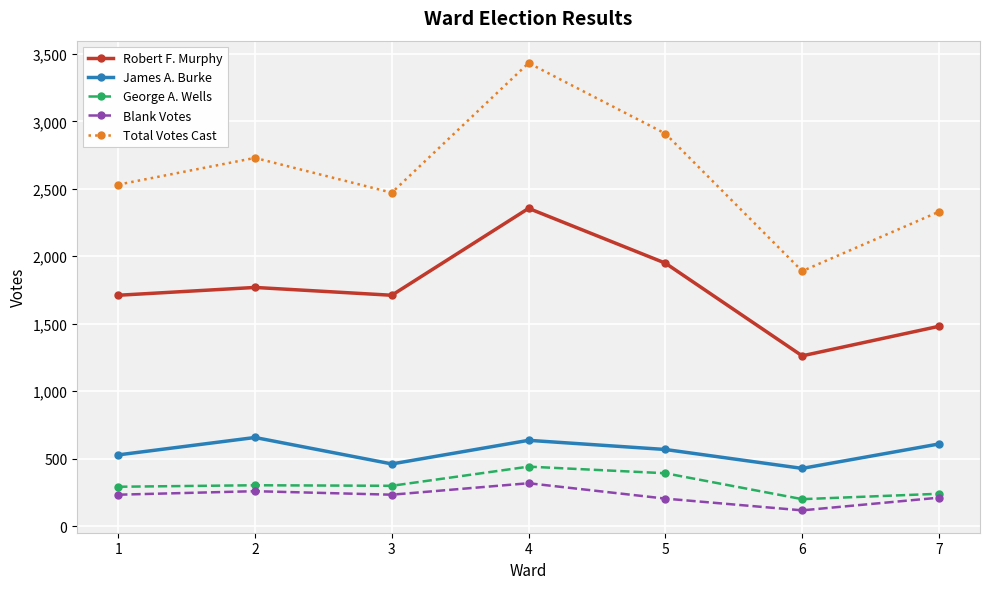

What is the value of the Total Votes Cast point at the 2nd from the left?

2729